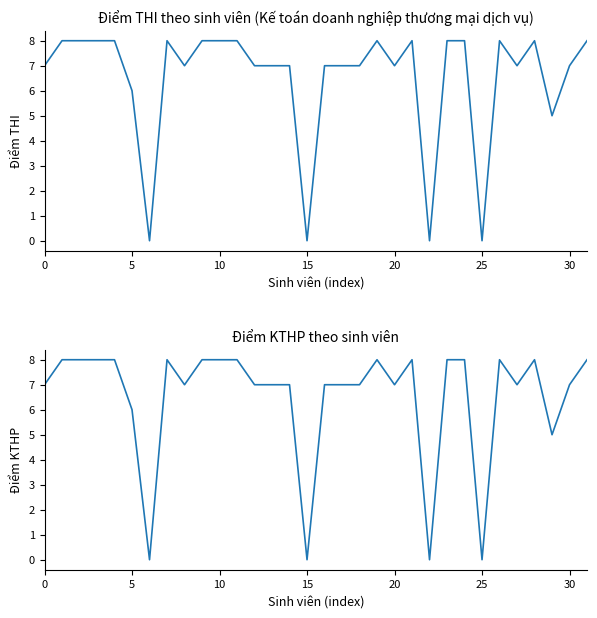

What is the sum of the Điểm KTHP values at 10 and 16?

15